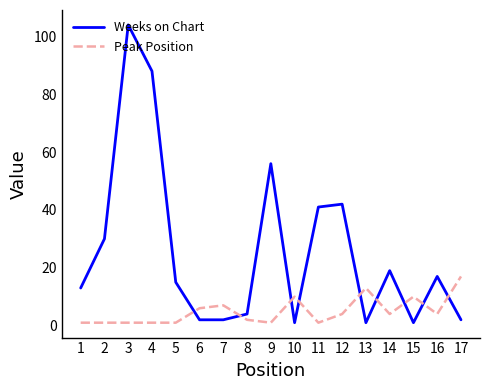

Is it true that Peak Position equals 17 at 17?

True